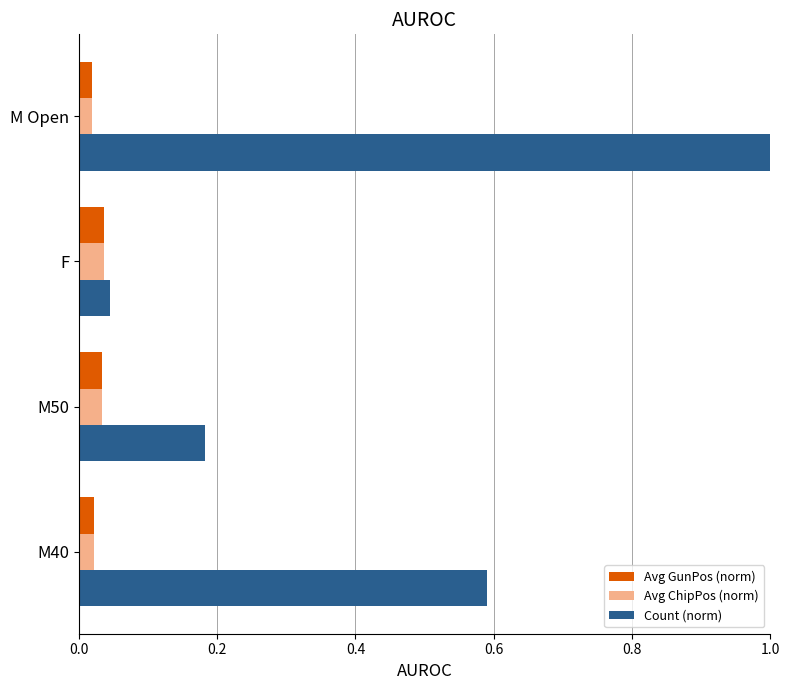

Is it true that Count (norm) equals 1.6 at M Open?

False